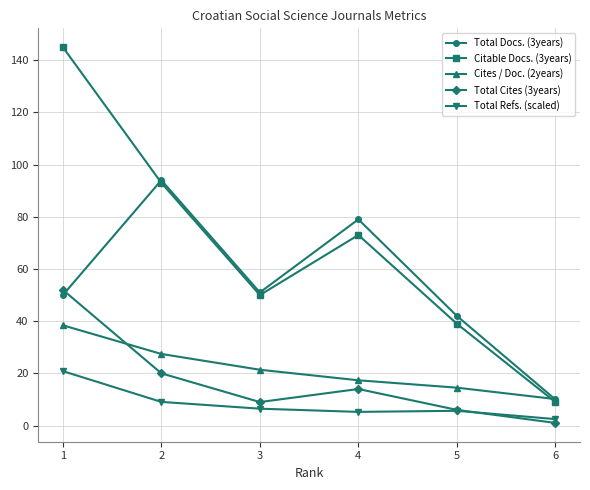

What is the difference between the highest and lowest values at 4?

73.8